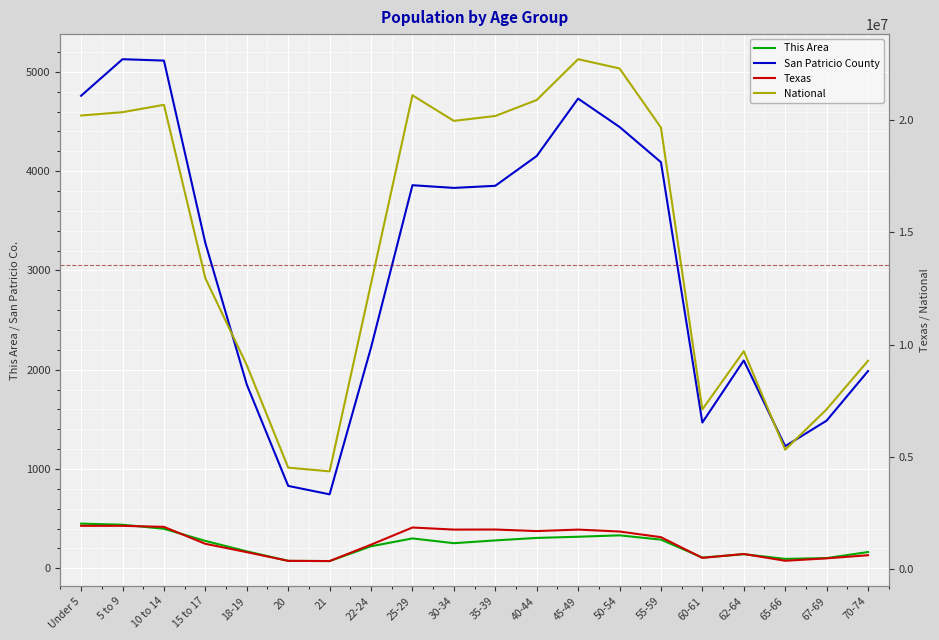

What is the sum of the Texas values at 40-44 and 15 to 17?

2822029